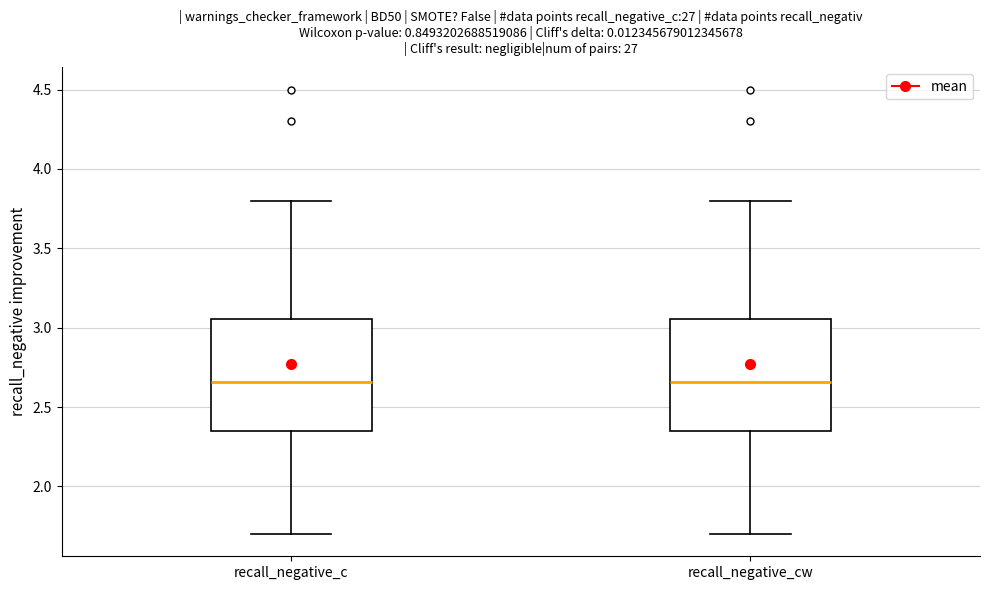

Reading left to right, transcribe this box plot: for each box, give where its median line is, the range the box spans, and where its two whiskers end, as read against the y-axis. The values are not printed on the chart, so give them approximately, as read against the axis.

recall_negative_c: median 2.65, box 2.35 to 3.05, whiskers 1.70 to 3.80
recall_negative_cw: median 2.65, box 2.35 to 3.05, whiskers 1.70 to 3.80